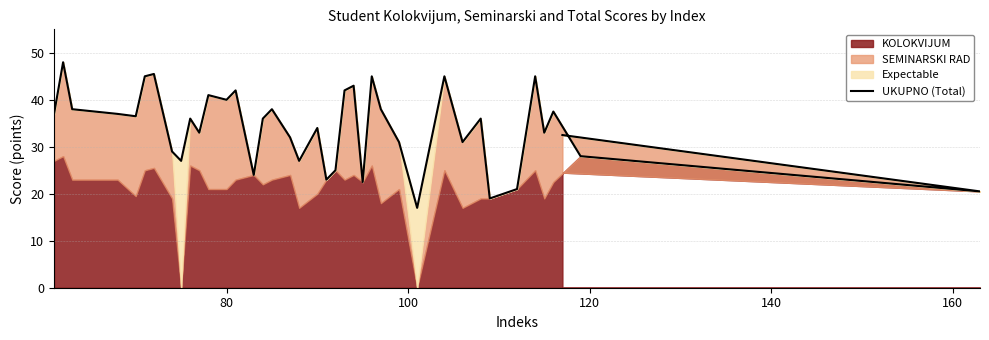

Reading left to right, list all the values displayed in this chart.

37.0	48.0	38.0	37.0	36.5	45.0	45.5	29.0	27.0	36.0	33.0	41.0	40.0	42.0	24.0	36.0	38.0	32.0	27.0	34.0	23.0	25.0	42.0	43.0	22.5	45.0	38.0	31.0	17.0	45.0	31.0	36.0	19.0	21.0	45.0	33.0	37.5	28.0	20.5	32.5